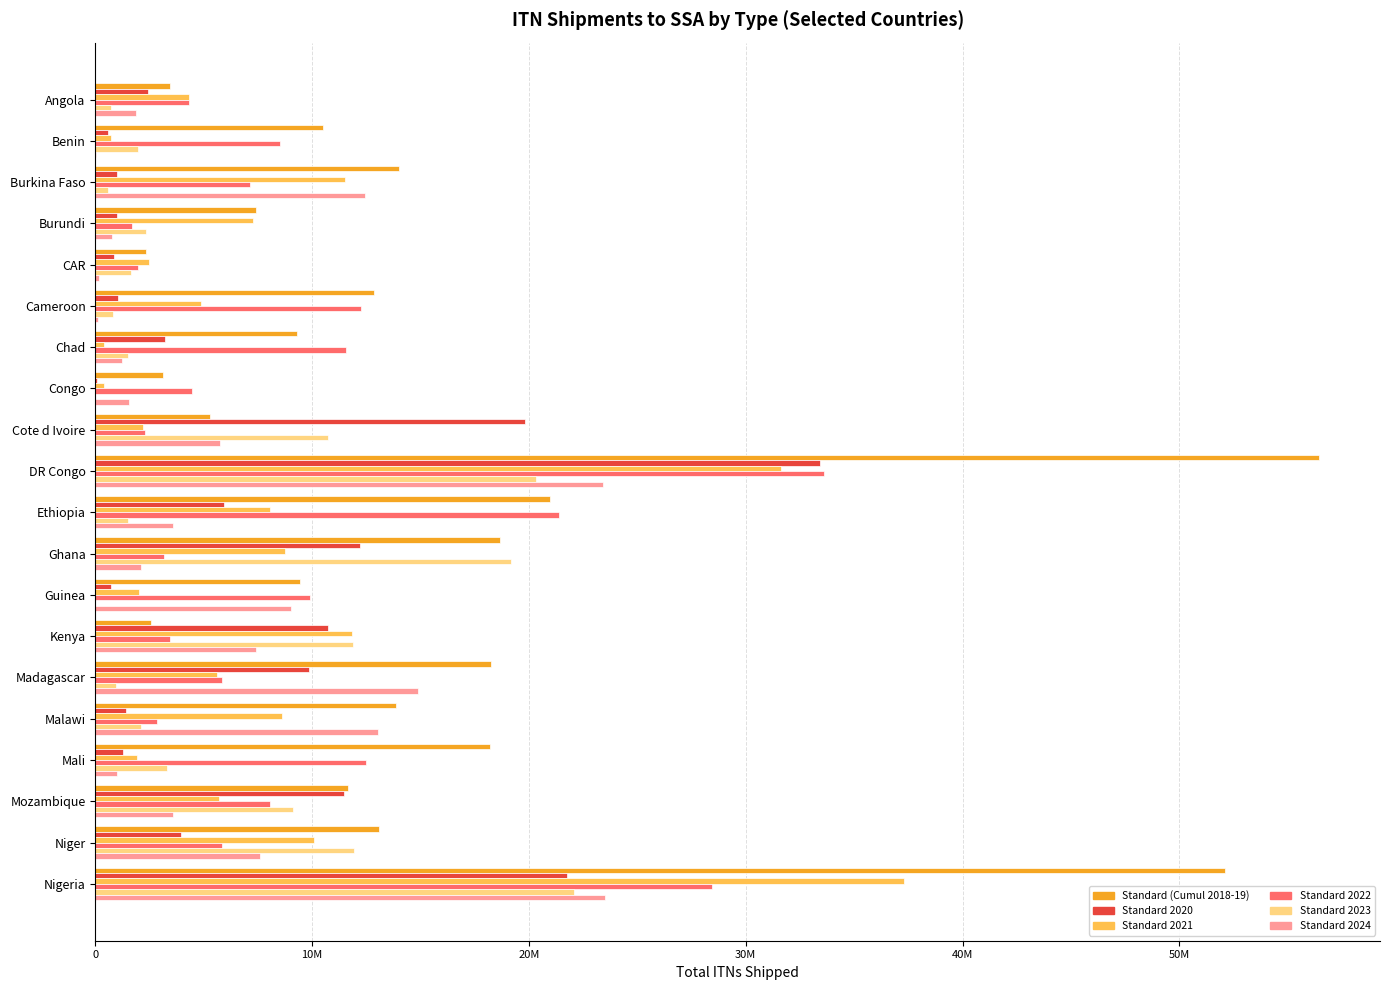

At which category is the sum across all series the highest?

DR Congo